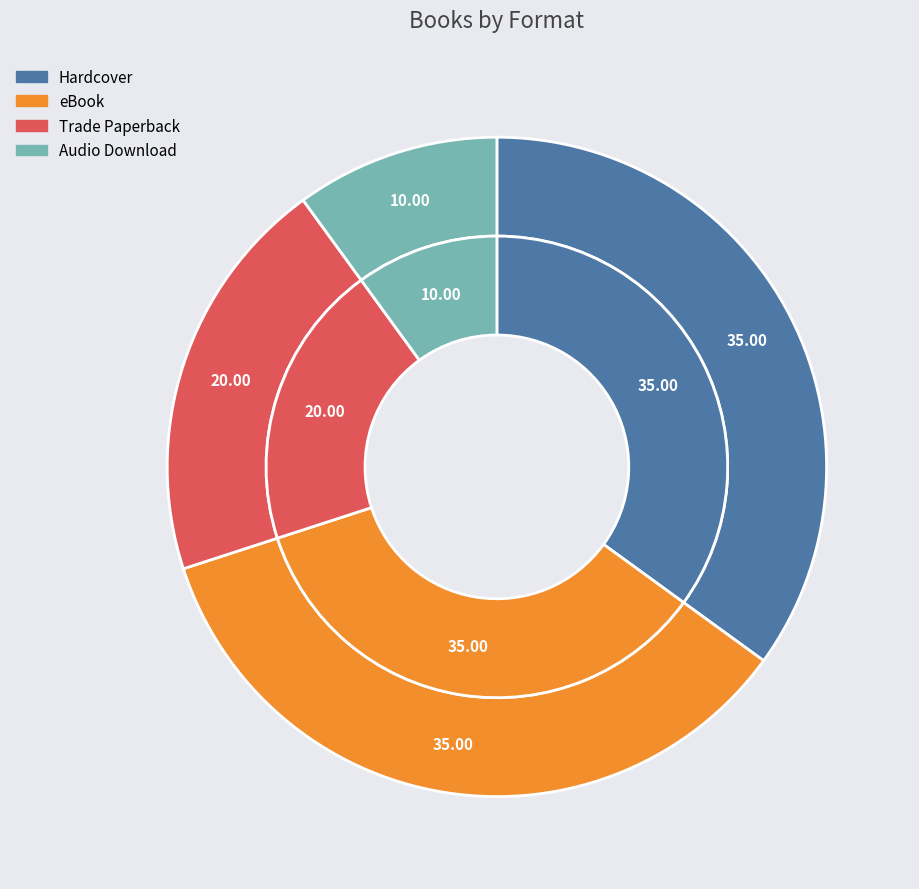

True or false: Audio Download accounts for 5% of the total.

False